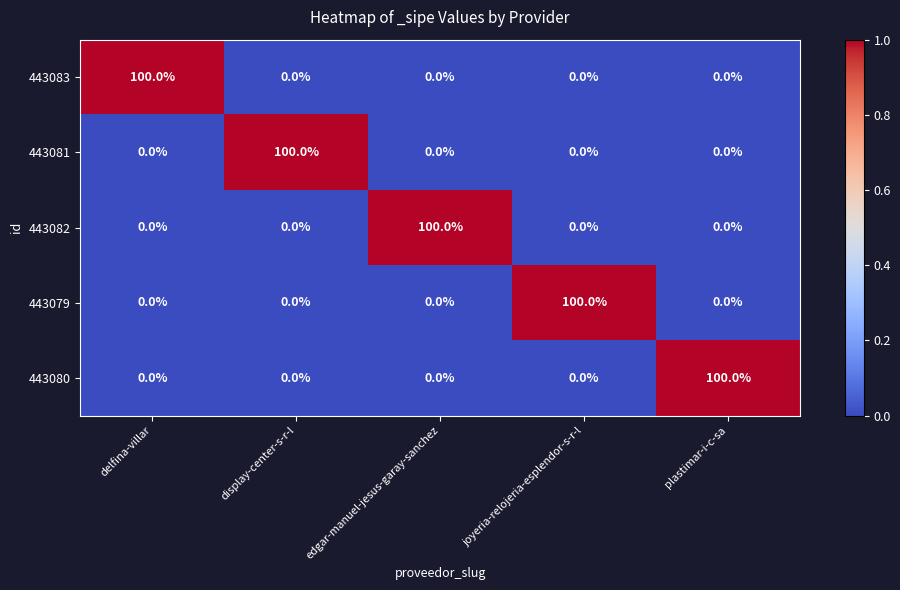

Reading right to left, transcribe all the data shown in this chart.

443083: plastimar-i-c-sa=0	joyeria-relojeria-esplendor-s-r-l=0	edgar-manuel-jesus-garay-sanchez=0	display-center-s-r-l=0	delfina-villar=100
443081: plastimar-i-c-sa=0	joyeria-relojeria-esplendor-s-r-l=0	edgar-manuel-jesus-garay-sanchez=0	display-center-s-r-l=100	delfina-villar=0
443082: plastimar-i-c-sa=0	joyeria-relojeria-esplendor-s-r-l=0	edgar-manuel-jesus-garay-sanchez=100	display-center-s-r-l=0	delfina-villar=0
443079: plastimar-i-c-sa=0	joyeria-relojeria-esplendor-s-r-l=100	edgar-manuel-jesus-garay-sanchez=0	display-center-s-r-l=0	delfina-villar=0
443080: plastimar-i-c-sa=100	joyeria-relojeria-esplendor-s-r-l=0	edgar-manuel-jesus-garay-sanchez=0	display-center-s-r-l=0	delfina-villar=0